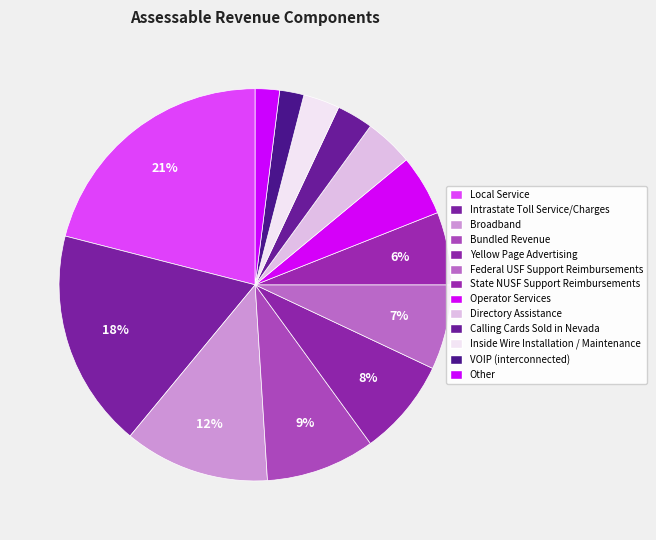

Rank the categories by value from highest to lowest.

Local Service, Intrastate Toll Service/Charges, Broadband, Bundled Revenue, Yellow Page Advertising, Federal USF Support Reimbursements, State NUSF Support Reimbursements, Operator Services, Directory Assistance, Calling Cards Sold in Nevada, Inside Wire Installation / Maintenance, VOIP (interconnected), Other